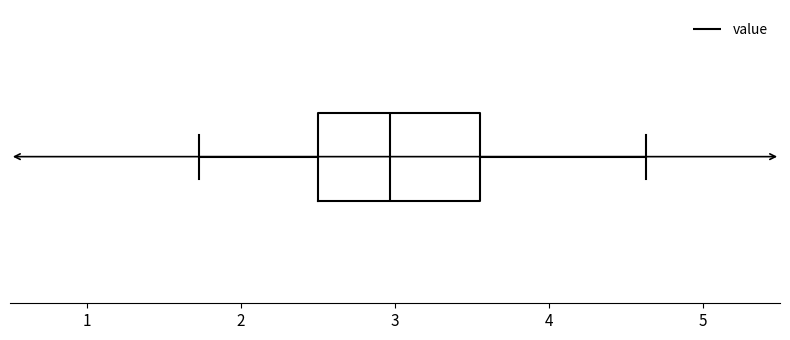

Where does the left whisker of the box end on the x-axis? The values are not printed on the chart, so give them approximately, as read against the axis.

1.7